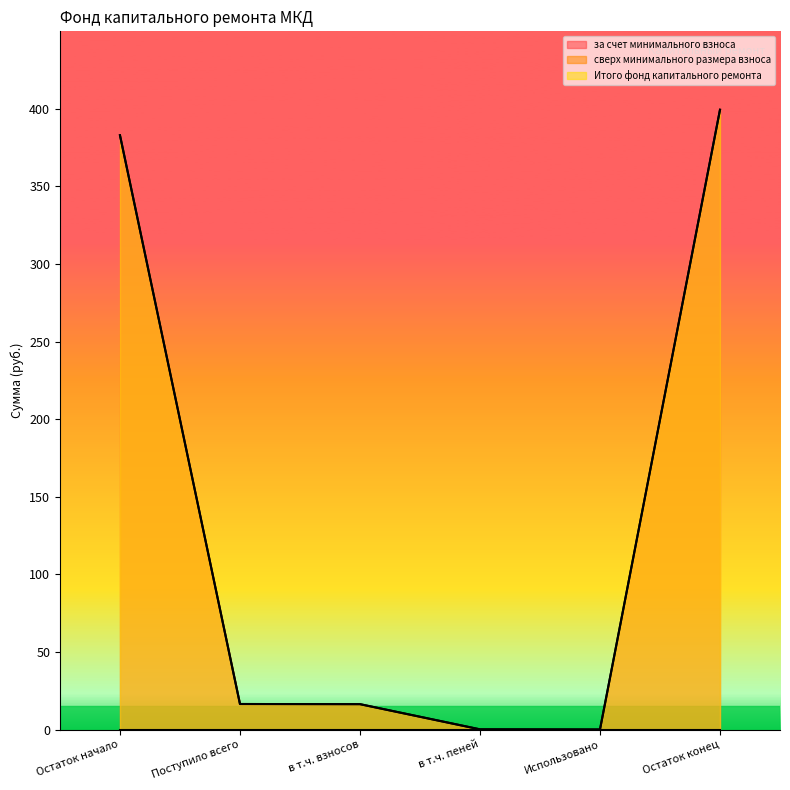

How many values in Итого фонд капитального ремонта are above zero?

5